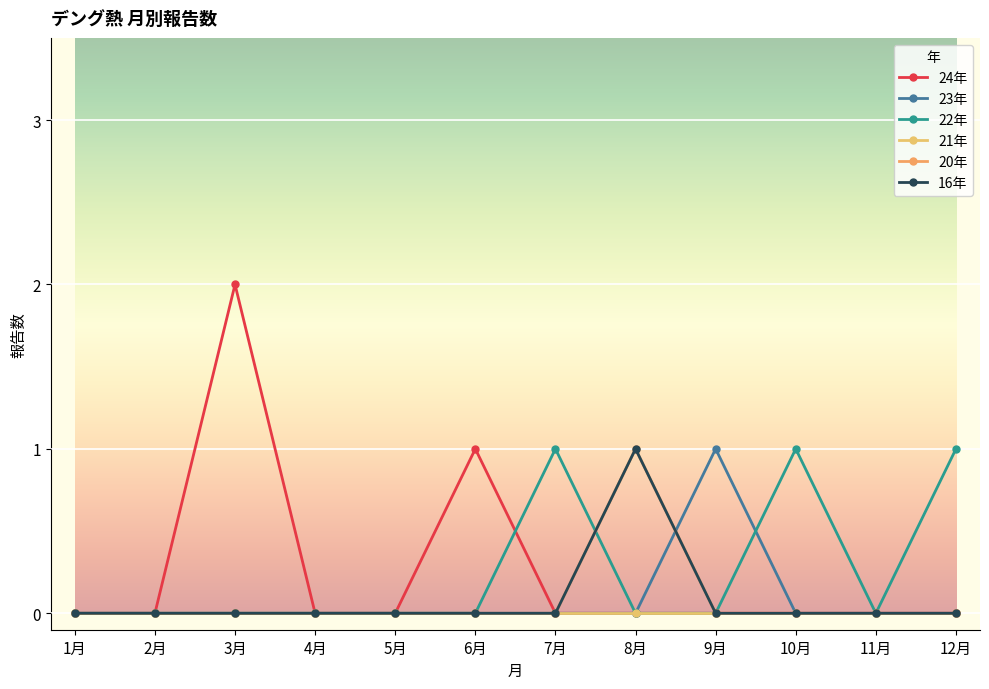

Is this an area chart (filled region under the line)?

No